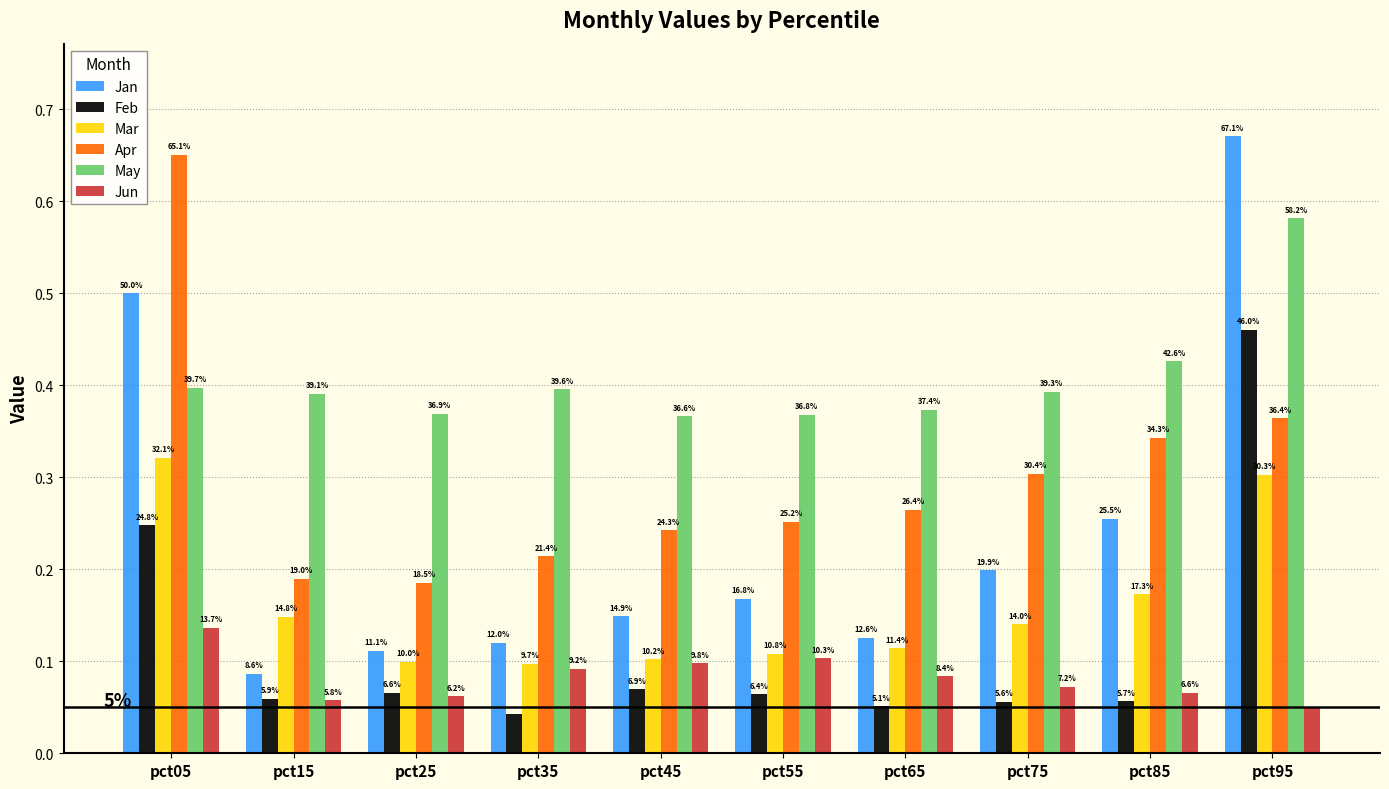

What is the value of the Feb bar at the 1st from the left?

0.2